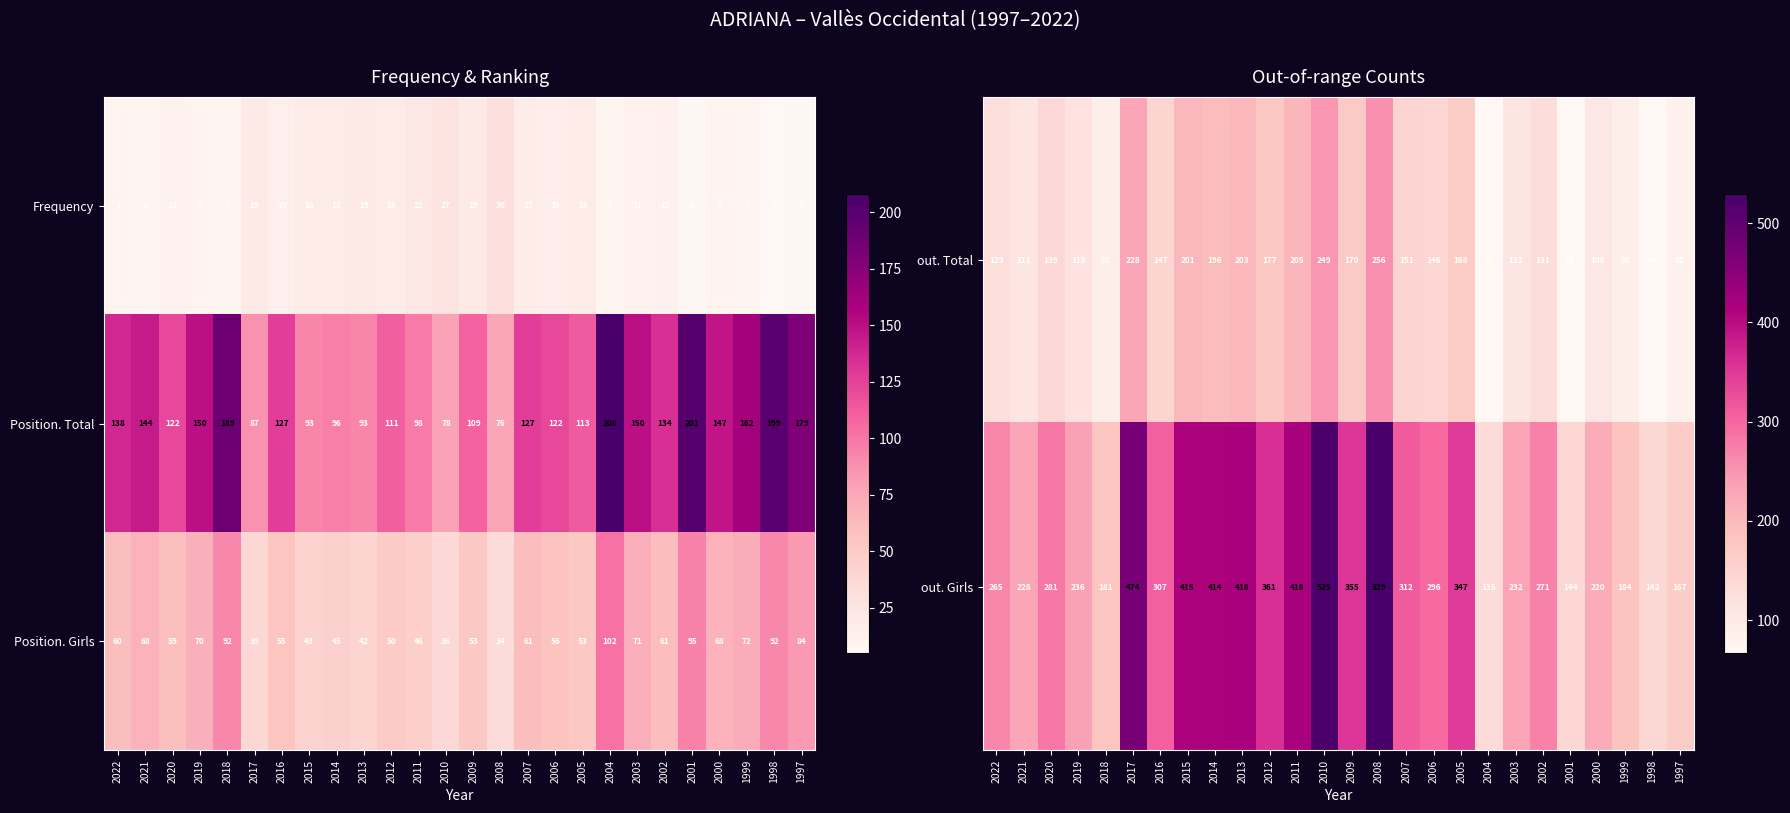

At which label does out. Girls first exceed 296?

2017